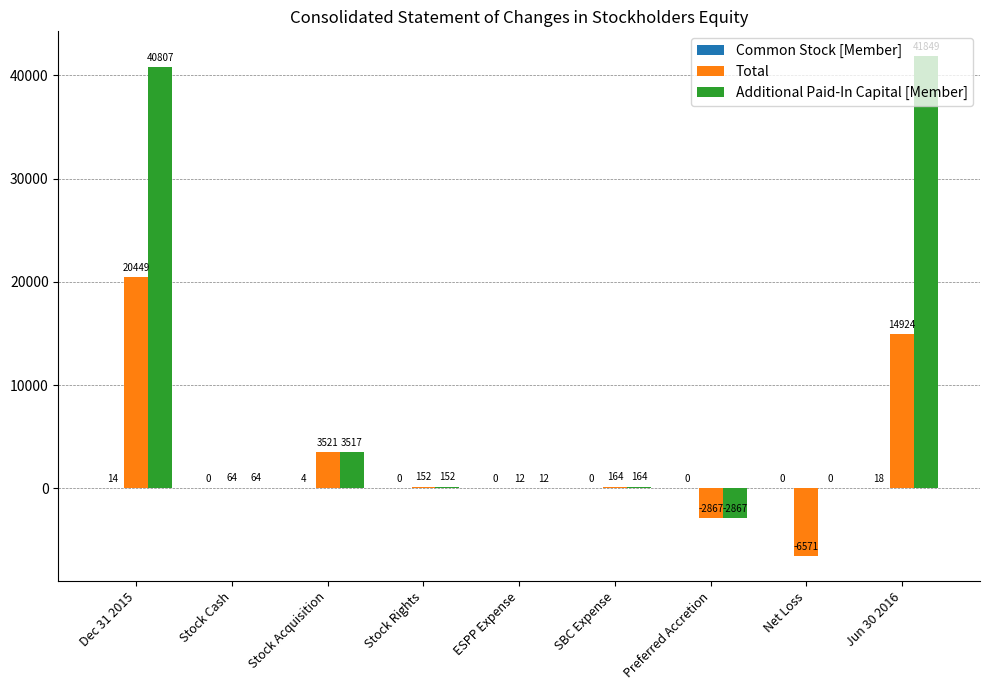

What is the spread (max minus min) of values at Stock Rights?

152